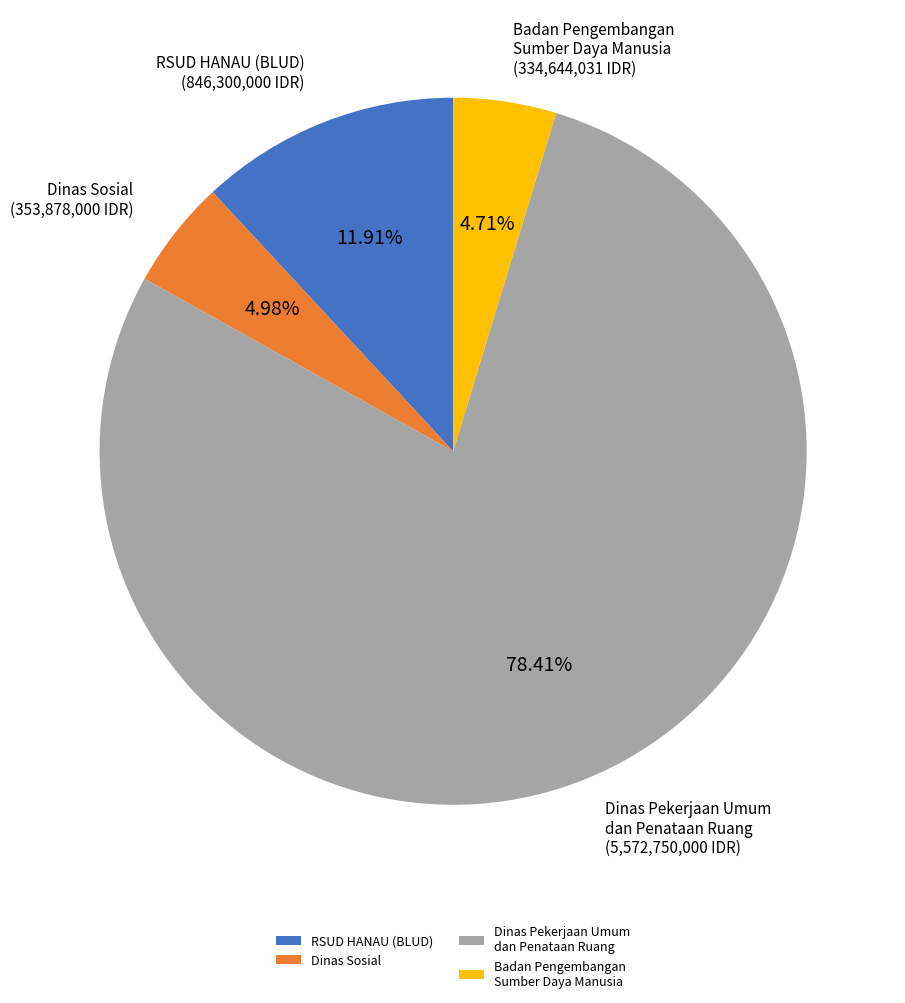

Which slice is the largest?

Dinas Pekerjaan Umum dan Penataan Ruang